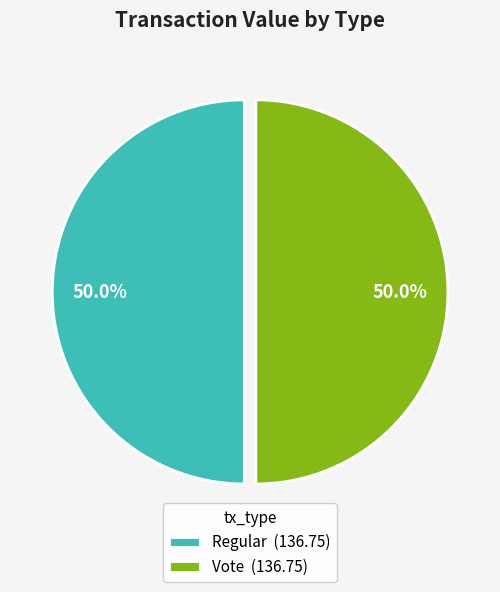

What portion of the pie excludes Regular (136.75)?

50.0%